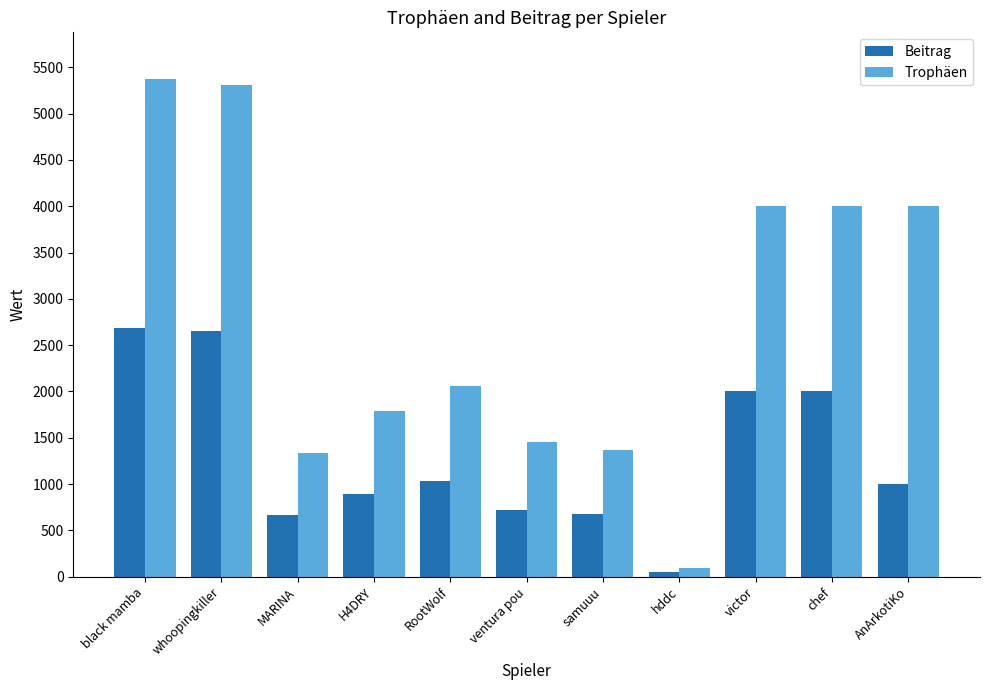

Does the chart contain any negative values?

No